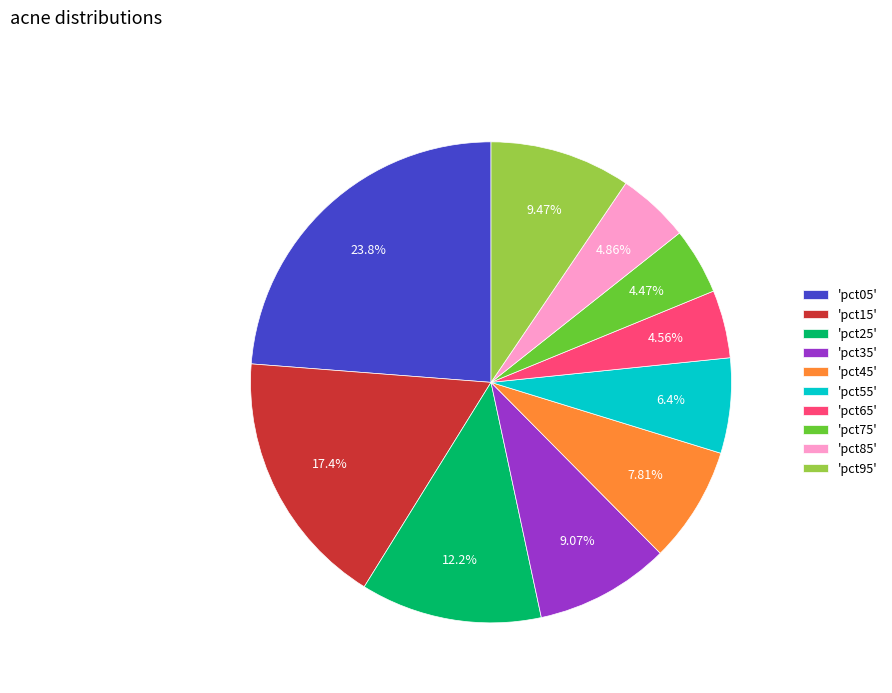

Combined, do 'pct15' and 'pct55' account for over 50%?

No